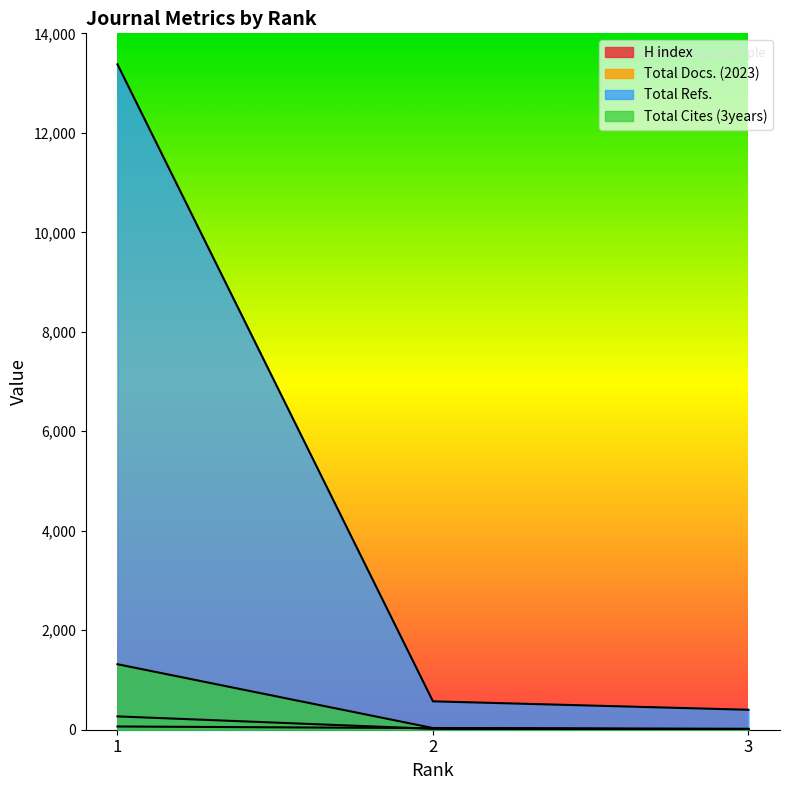

Count the H index values in the range 3 to 65.

3